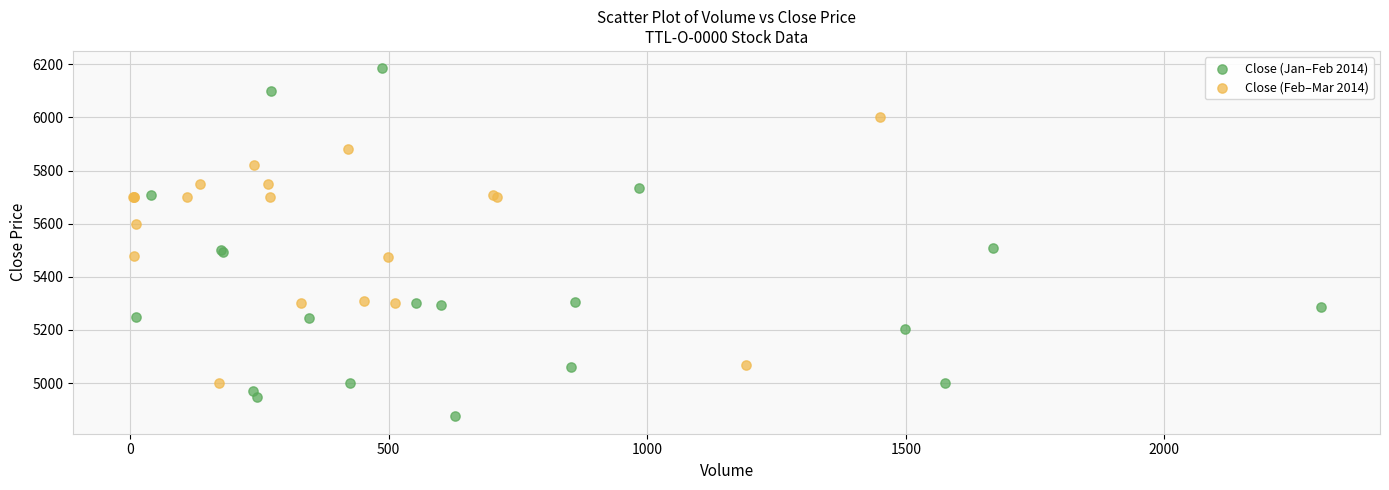

Which series has the largest Y range (max minus min)?

Close (Jan–Feb 2014)